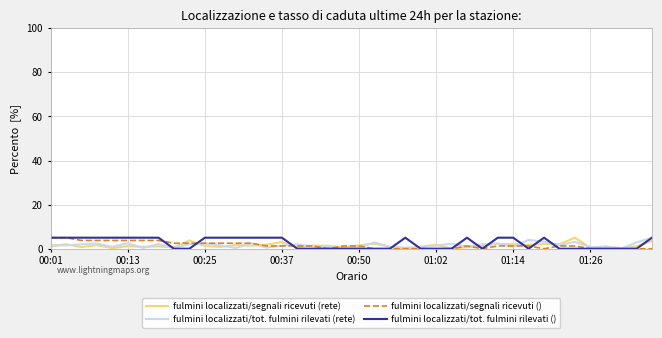

What is the highest value of the fulmini localizzati/segnali ricevuti (rete) series?

5.0